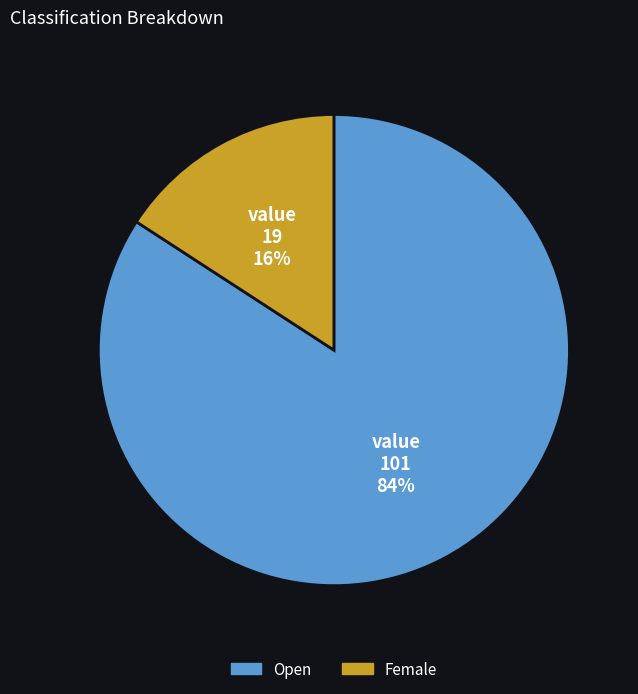

Which slice is the smallest?

Female